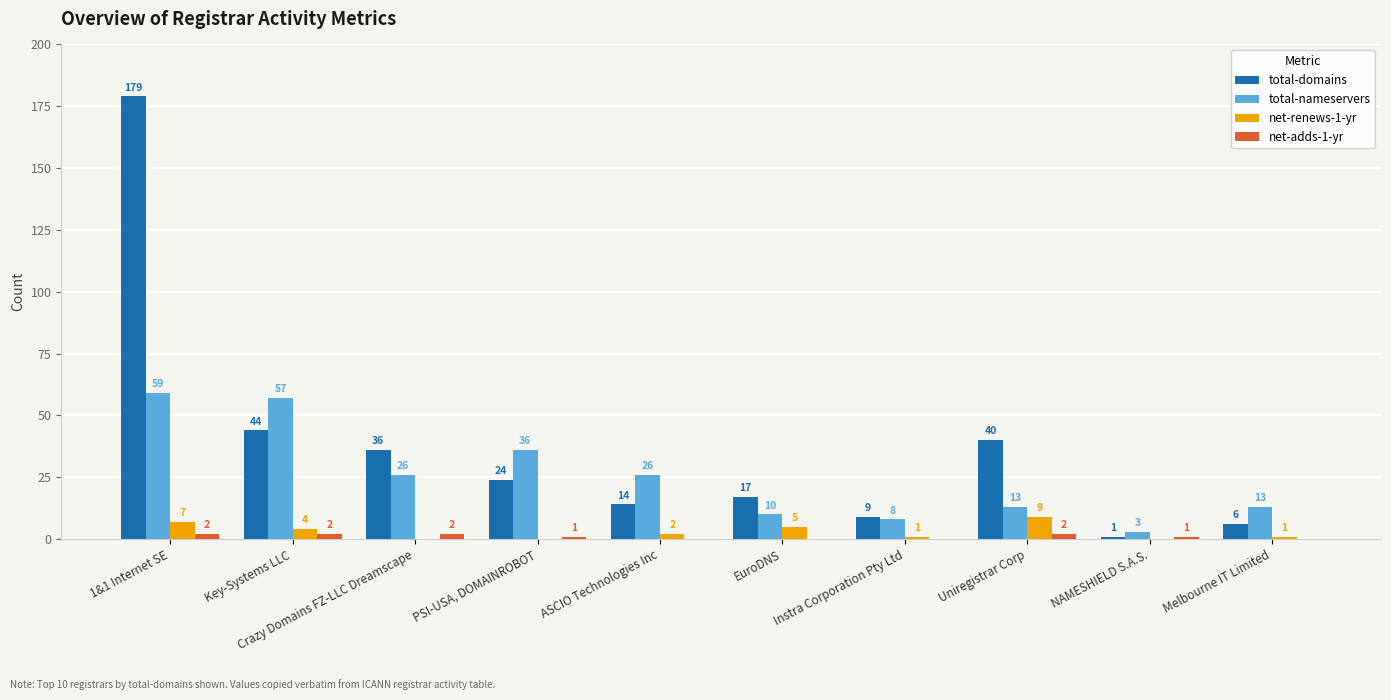

At which category is the sum across all series the highest?

1&1 Internet SE